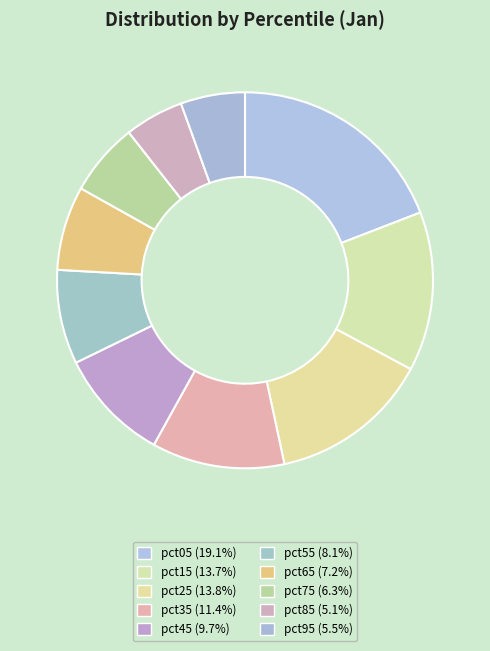

What percentage is the pct45 slice, to the nearest percent?

10%